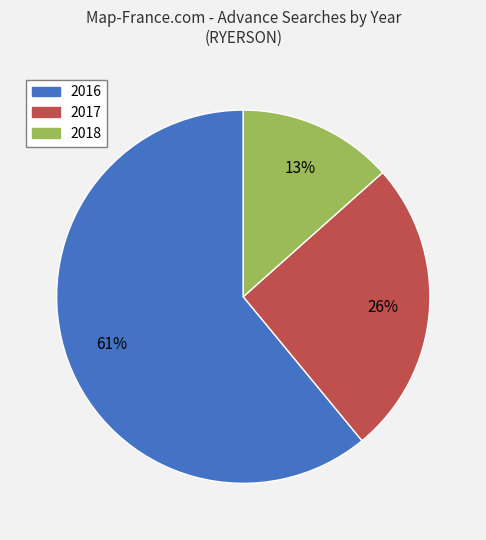

To the nearest percent, what is the difference between the largest and smallest slice percentages?

48%